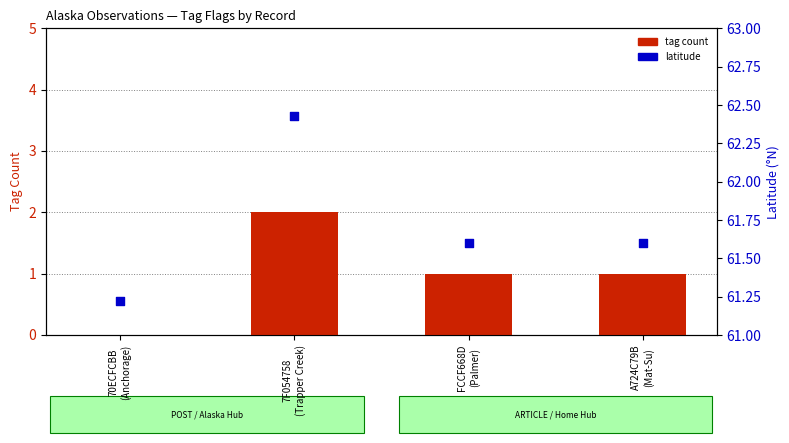

At how many categories does at least one series exceed 47?

4